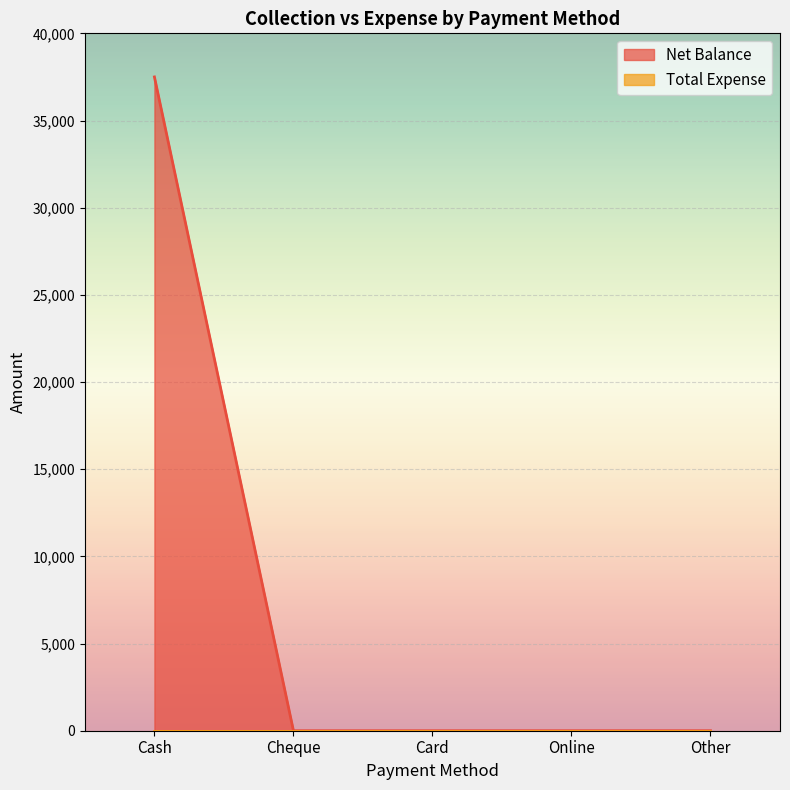

What is the label of the 3rd point from the left?

Card